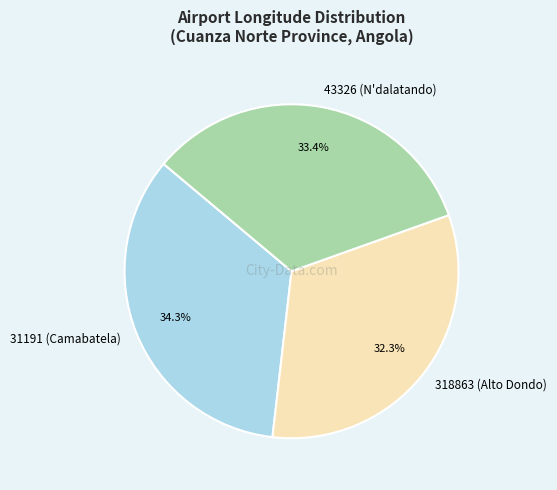

What is the ratio of the value at 318863 (Alto Dondo) to the value at 31191 (Camabatela)?

0.9